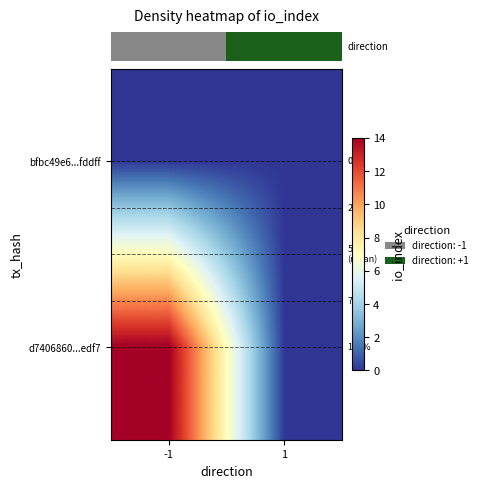

What is the total value across all series at -1?

14